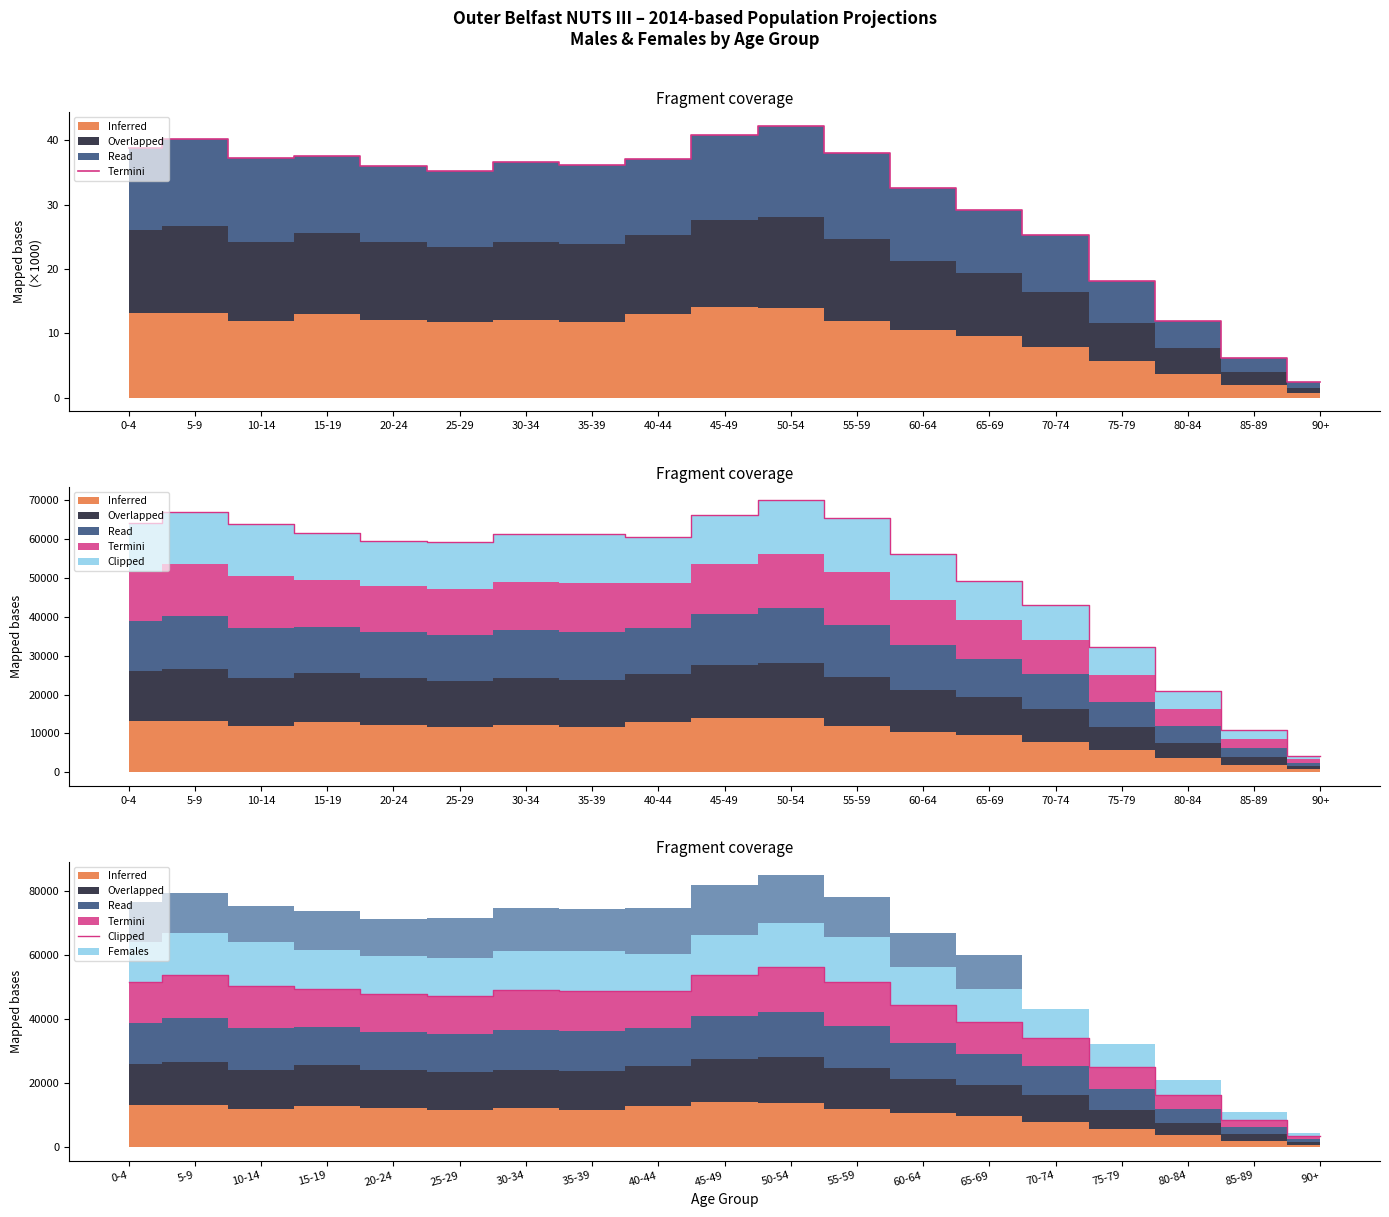

How many lines are shown in the chart?

1